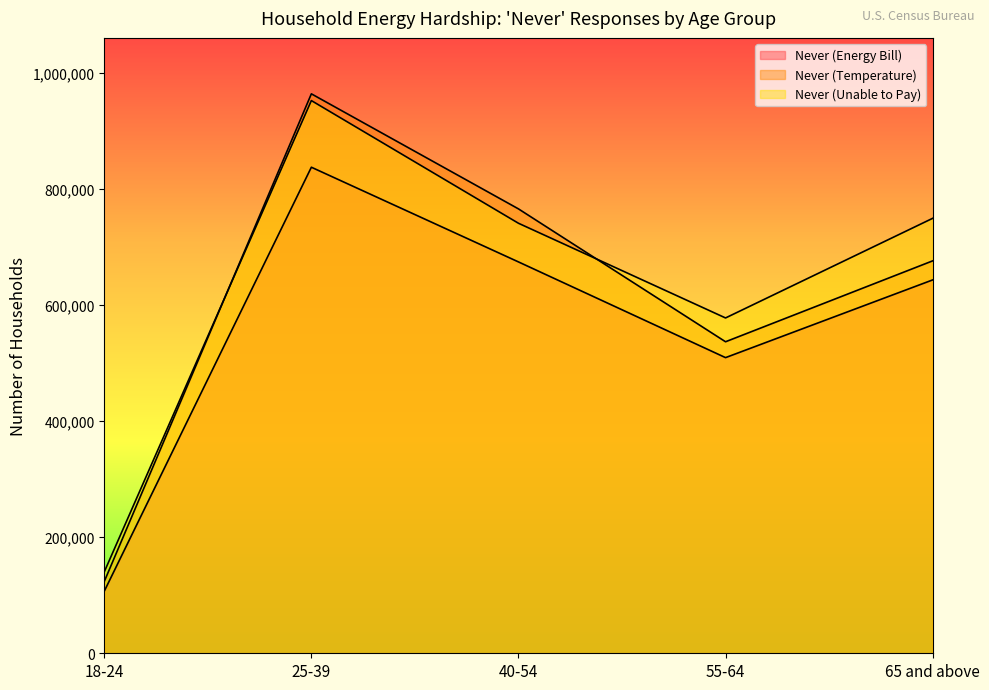

List the series in order of their peak value, highest first.

Never (Temperature), Never (Unable to Pay), Never (Energy Bill)